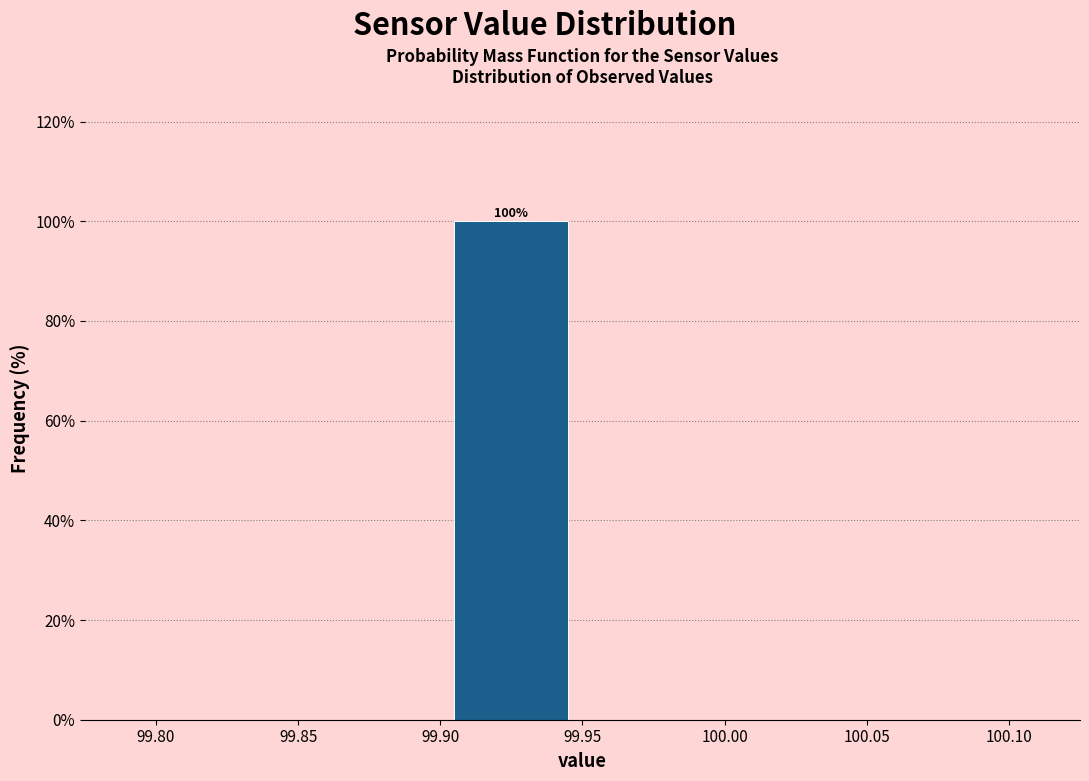

Which range on the x-axis has the tallest bar?

99.90 to 99.95